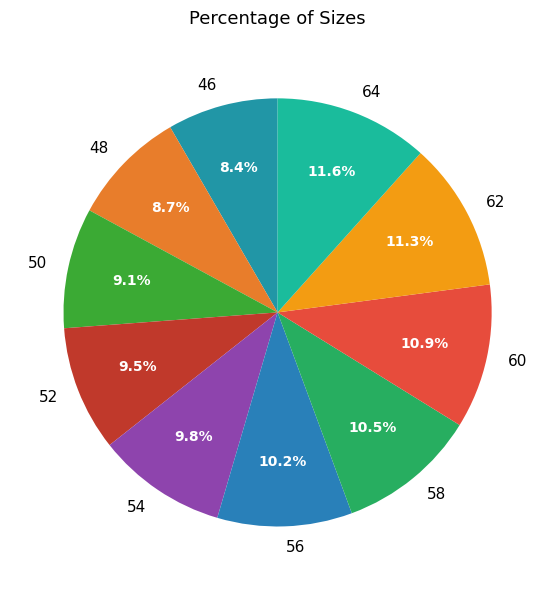

Is 50 the majority of the pie?

No